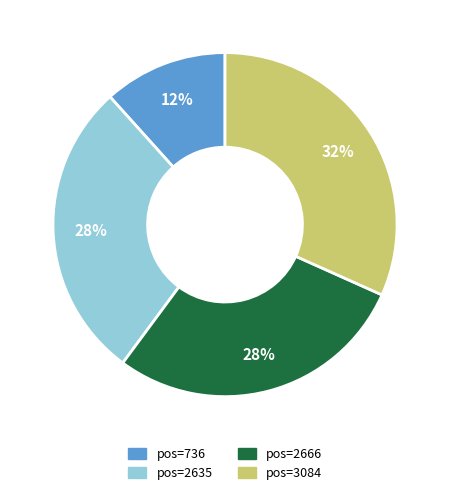

Is there any slice that represents more than half of the pie?

No